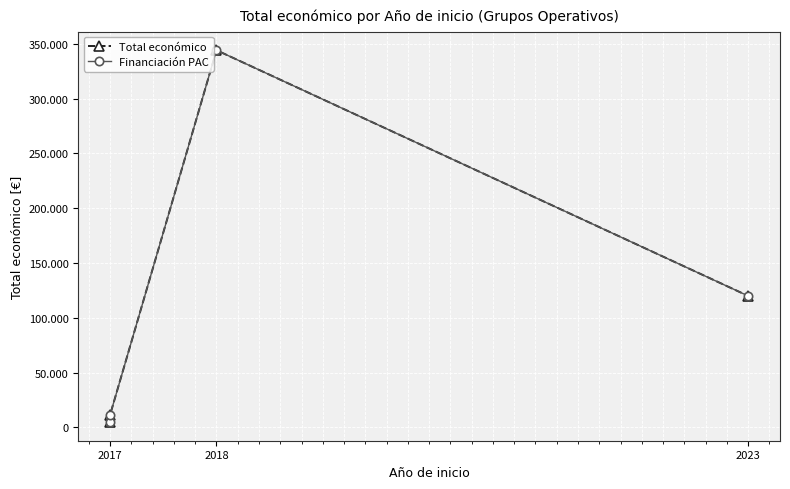

How many values in the Financiación PAC series exceed 120000?

1